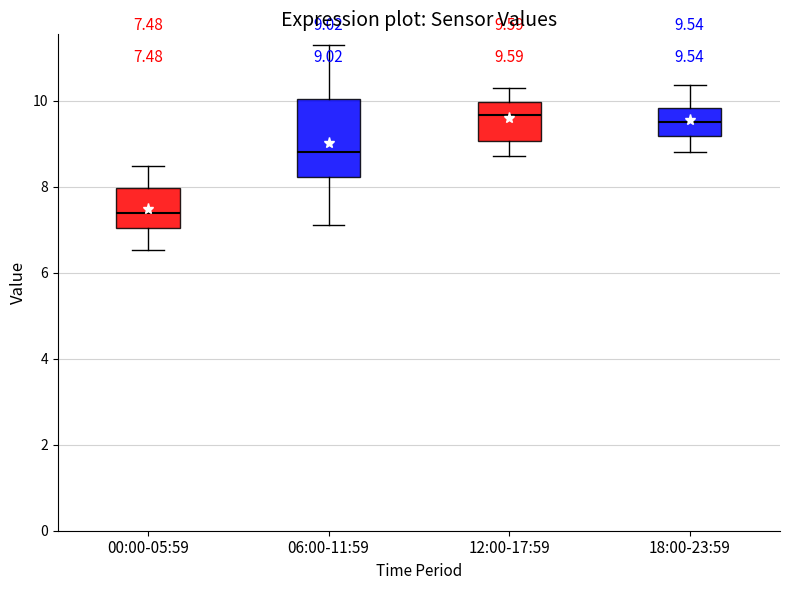

Which box is the tallest, from its lower edge to its upper edge?

06:00-11:59